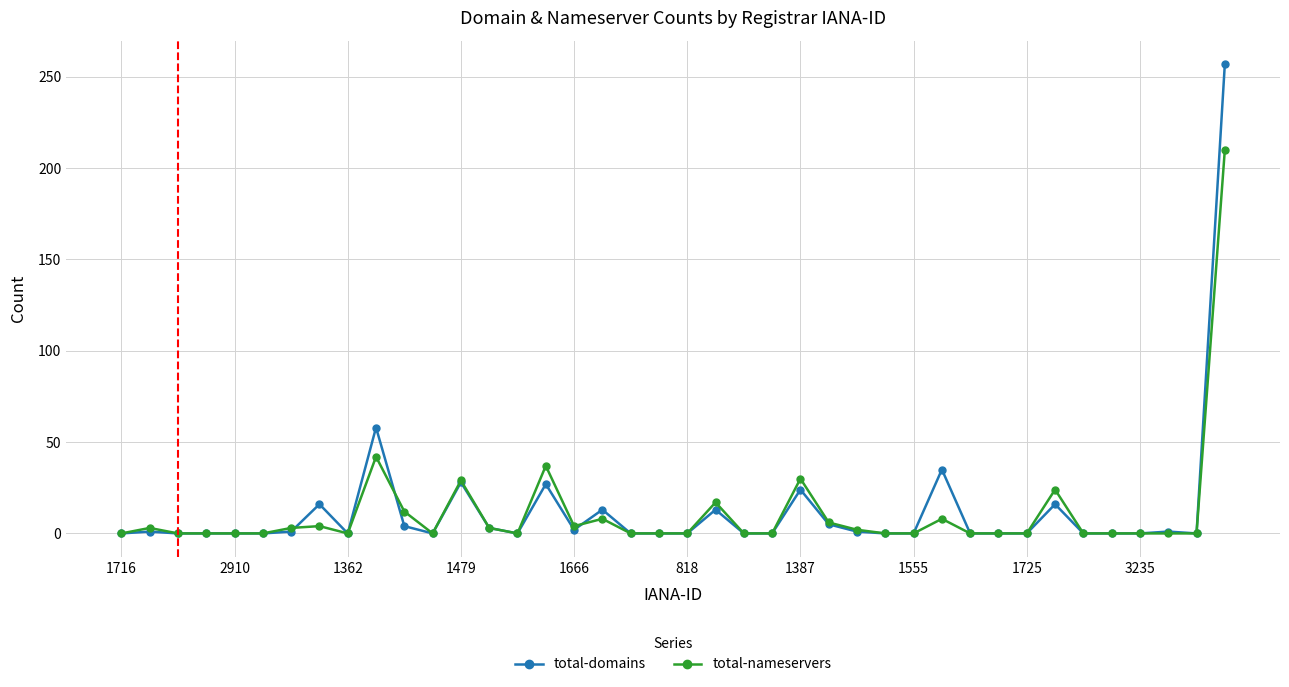

Which series has the largest range (max minus min)?

total-domains